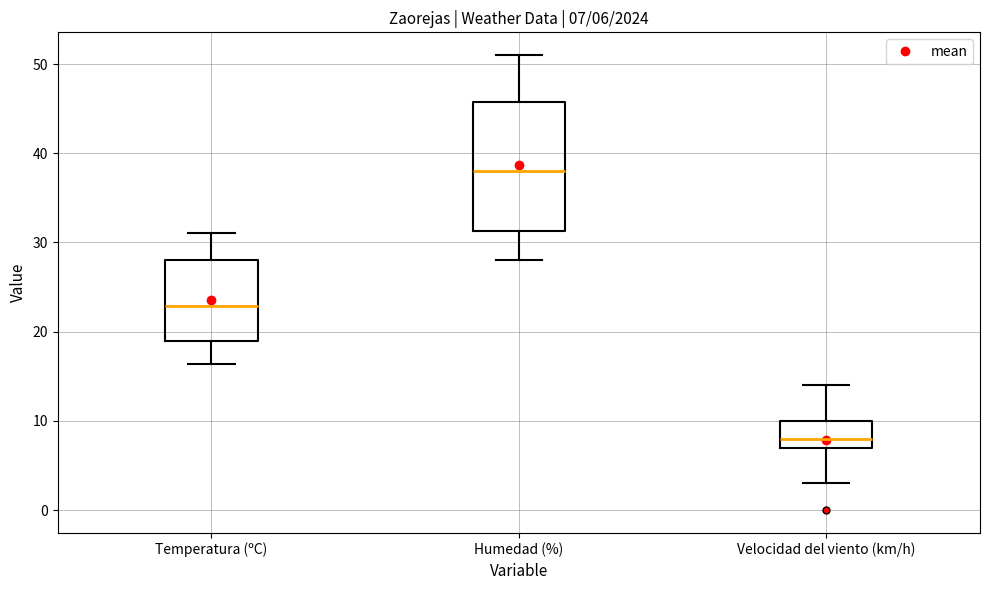

Which box's median line is the highest?

Humedad (%)